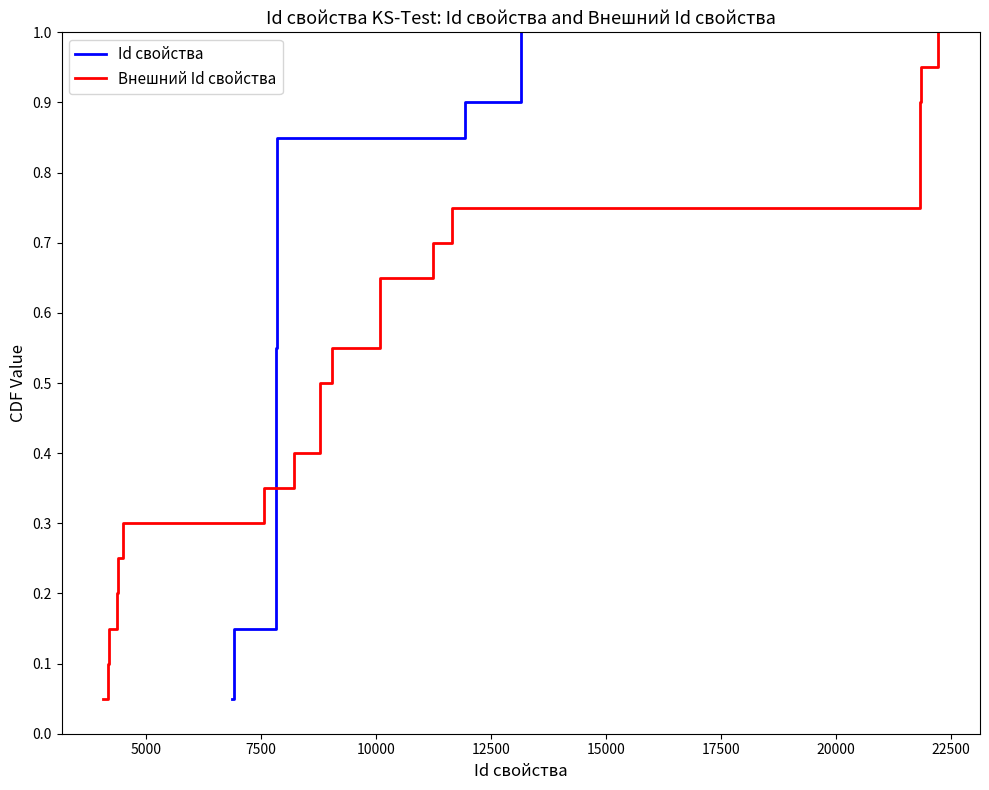

What is the maximum value for Id свойства?

1.0